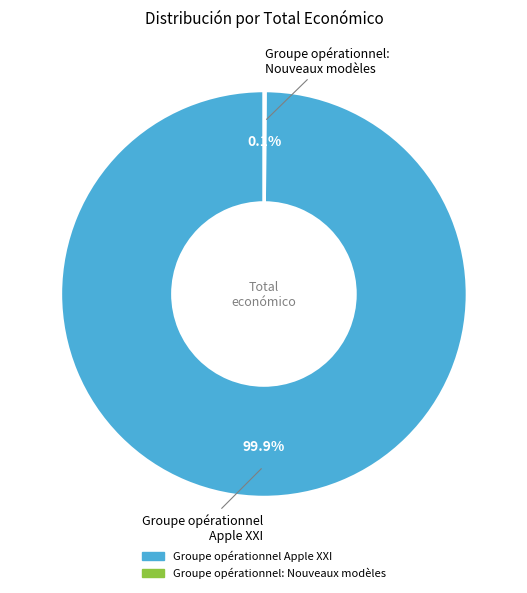

Which category has the biggest portion of the pie?

Groupe opérationnel Apple XXI